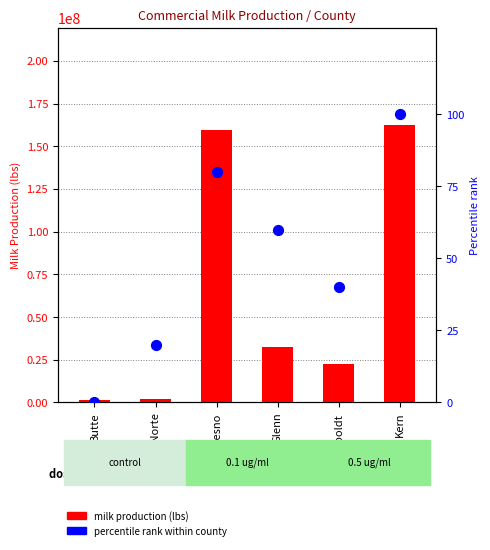

Which series has the largest Y range (max minus min)?

milk production (lbs)